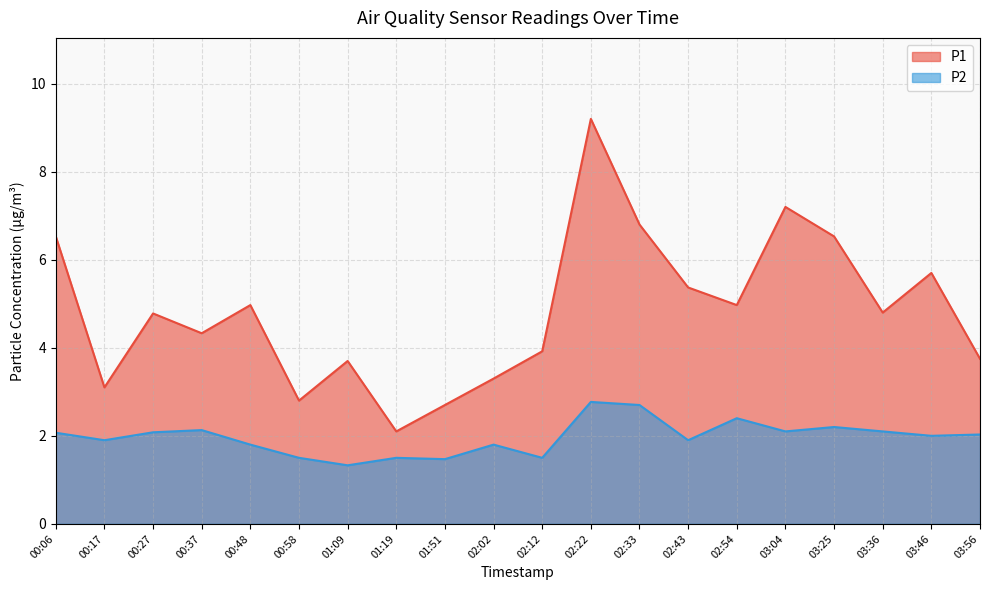

What is the average value of the P1 series?

4.8